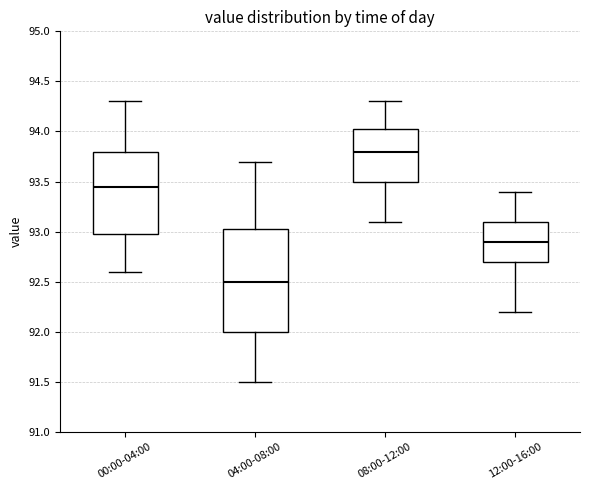

Comparing the boxes themselves (not the whiskers), which one is the tallest?

04:00-08:00